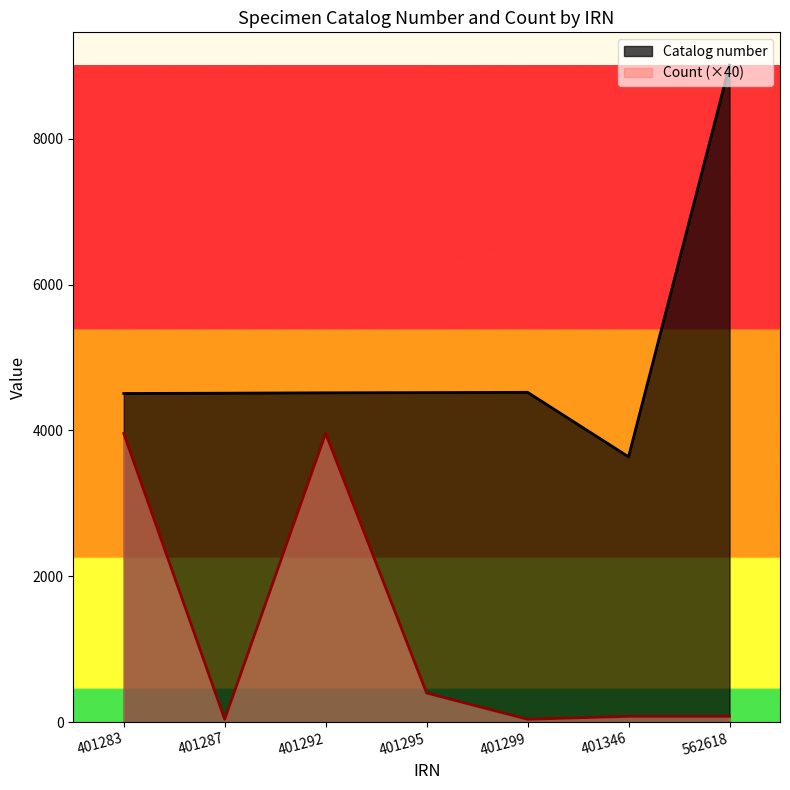

What is the value of the Count point at the 7th from the left?

80